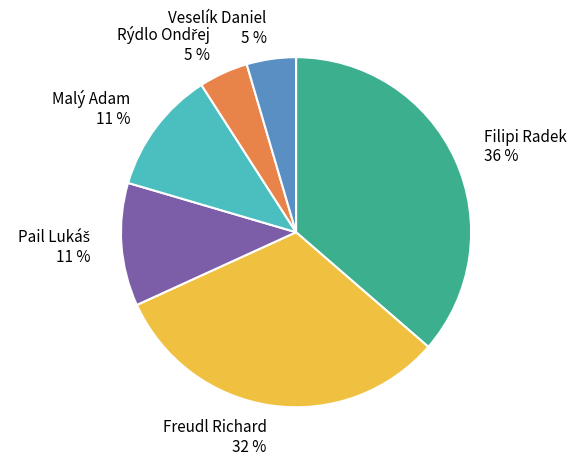

Is it true that Veselík Daniel is 5% of the pie?

True